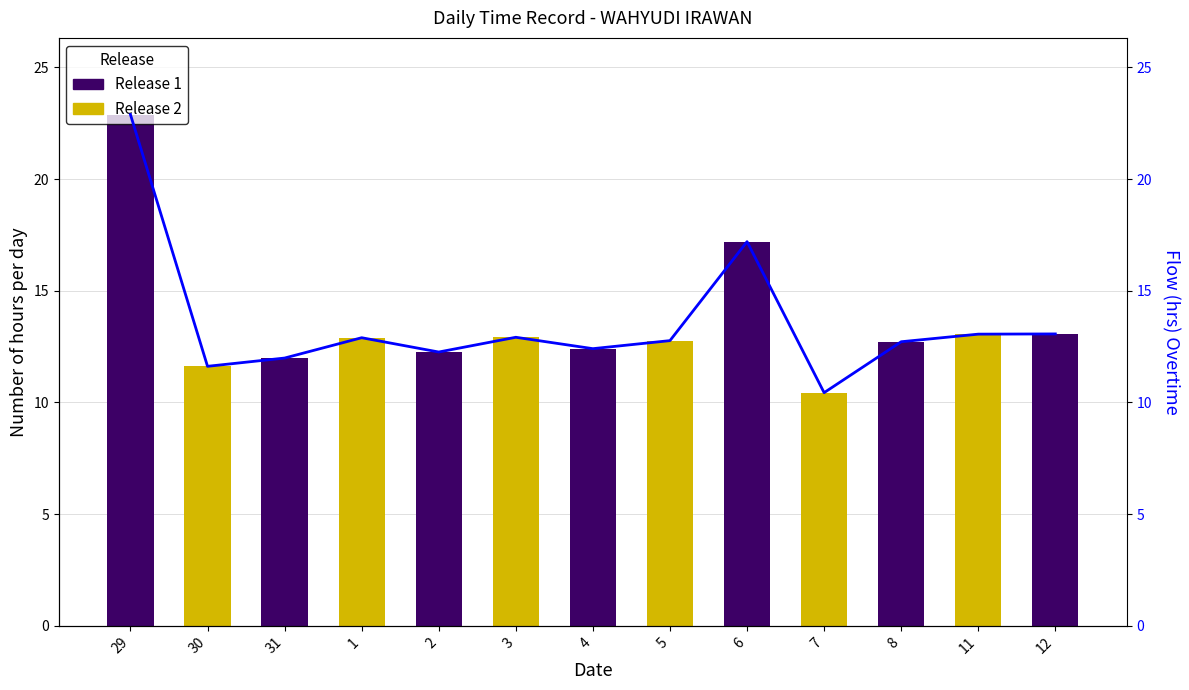

Where does the Flow line series first go above 12?

29